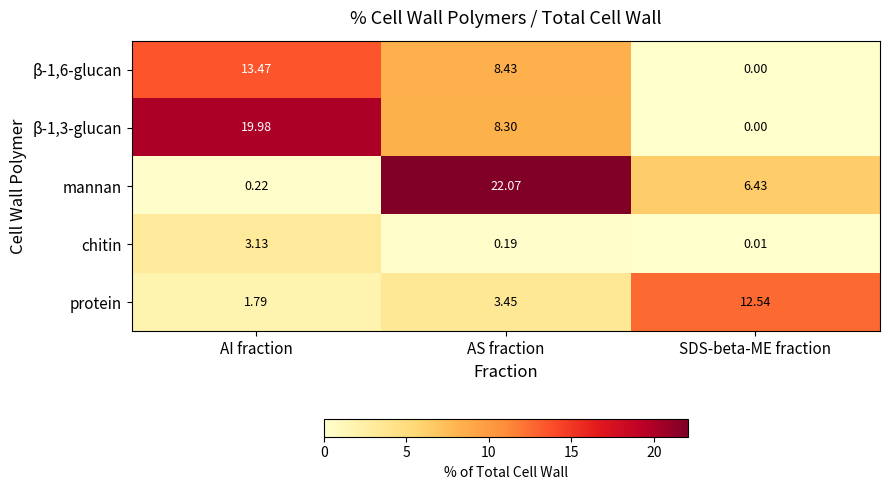

Which series has the largest total across all categories?

mannan